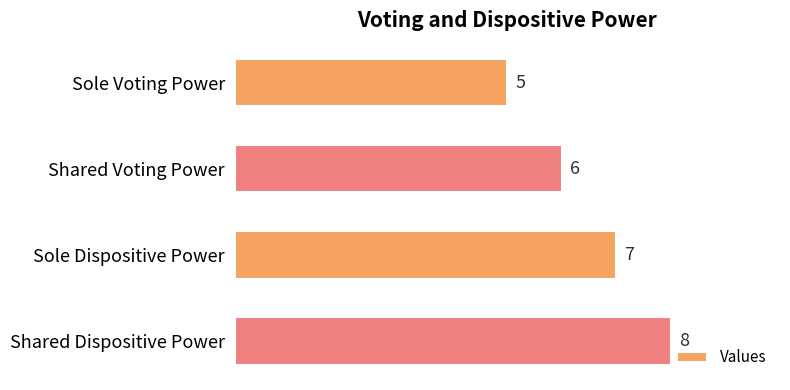

What is the difference between the maximum and second lowest values?

2